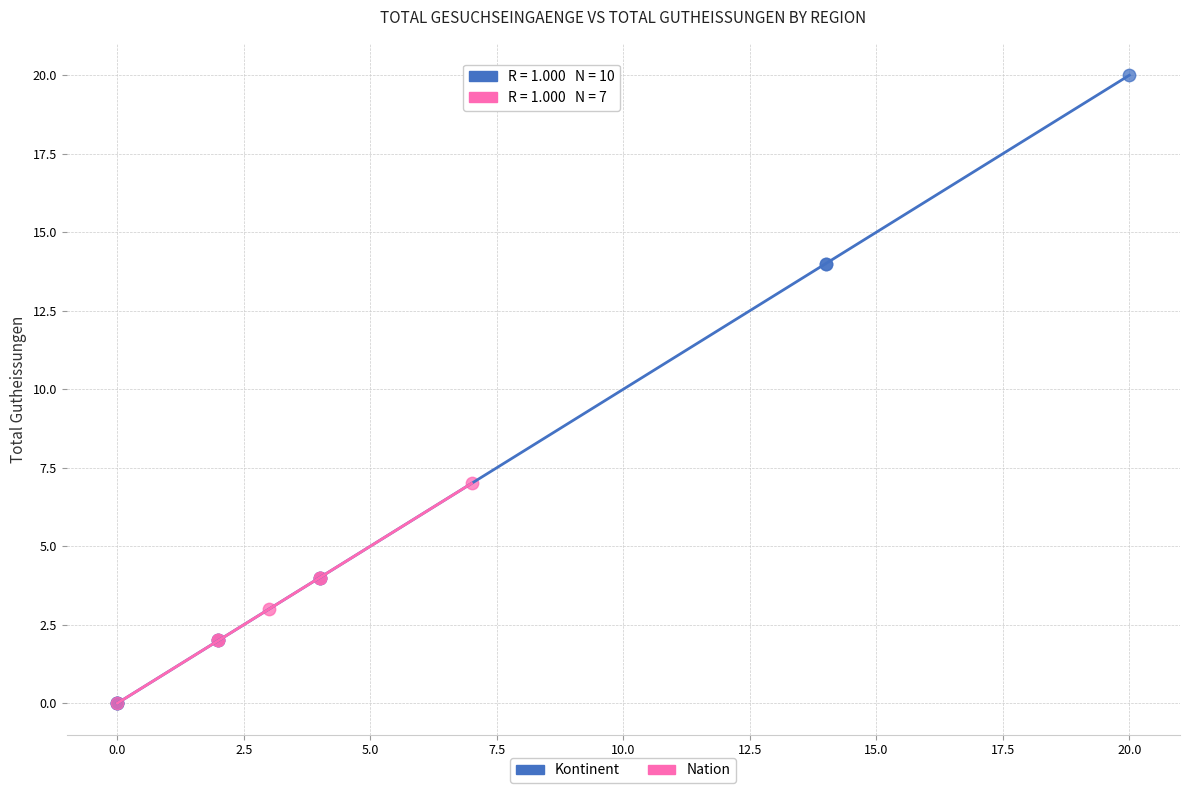

What are all the series names shown in the legend?

Kontinent, Nation